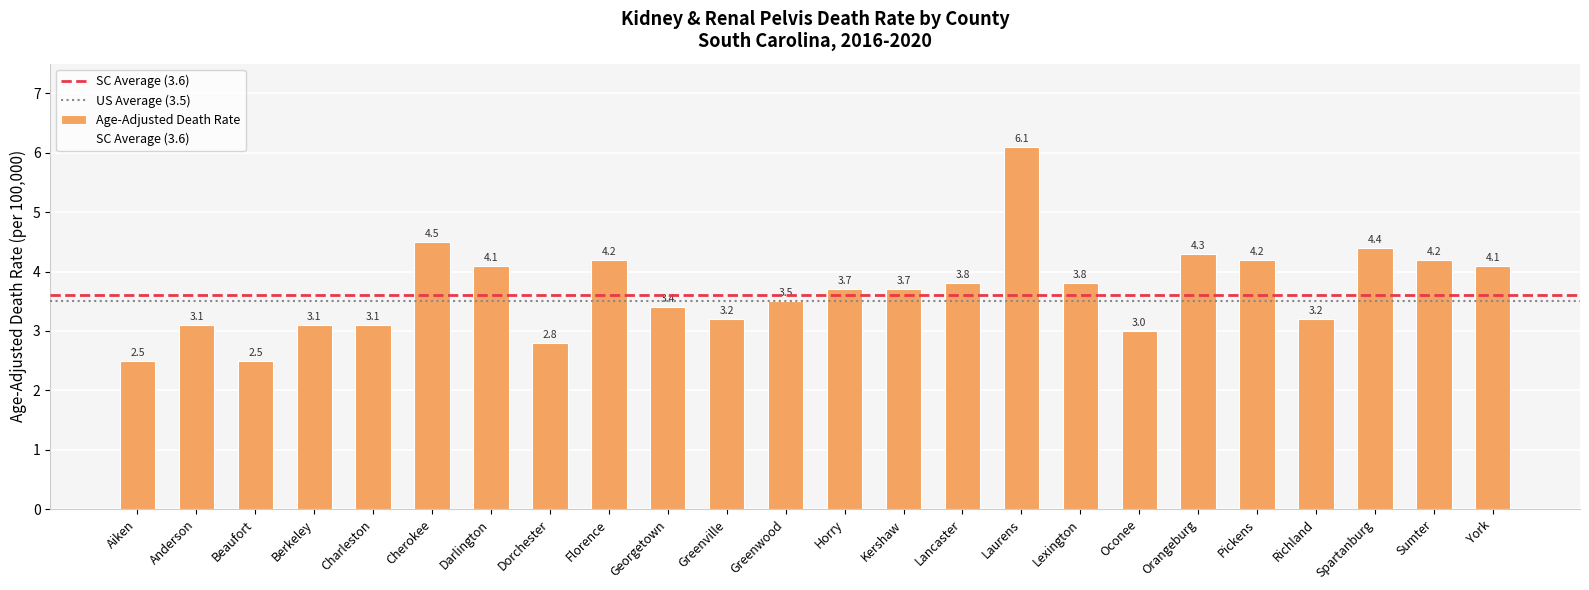

How many values are below 3?

3